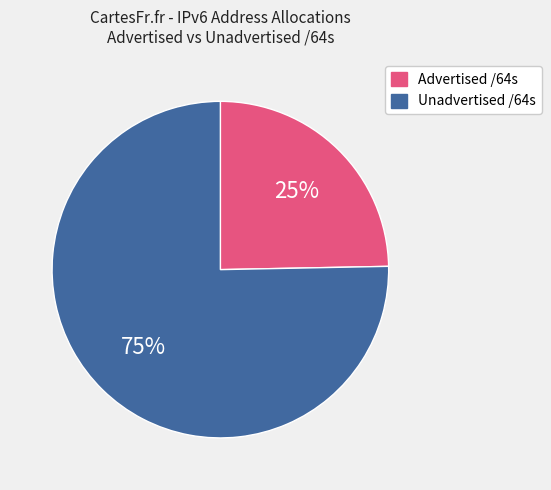

How many segments does this pie chart have?

2